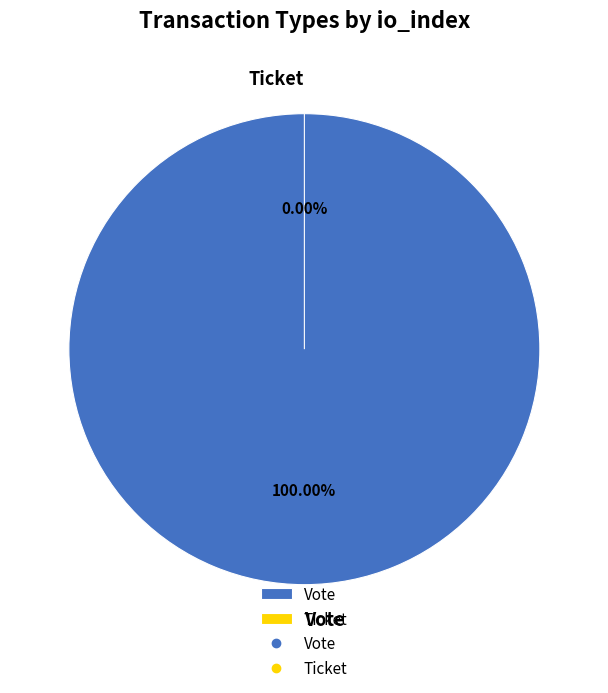

Count the number of slices in the pie.

2